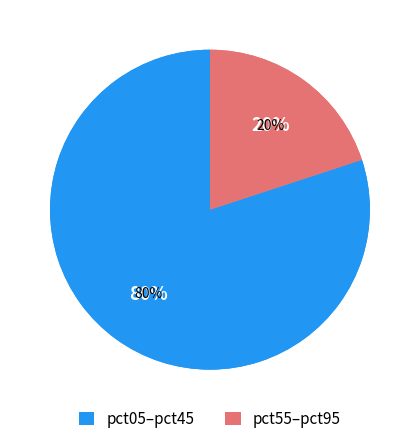

Is pct45 the majority of the pie?

No